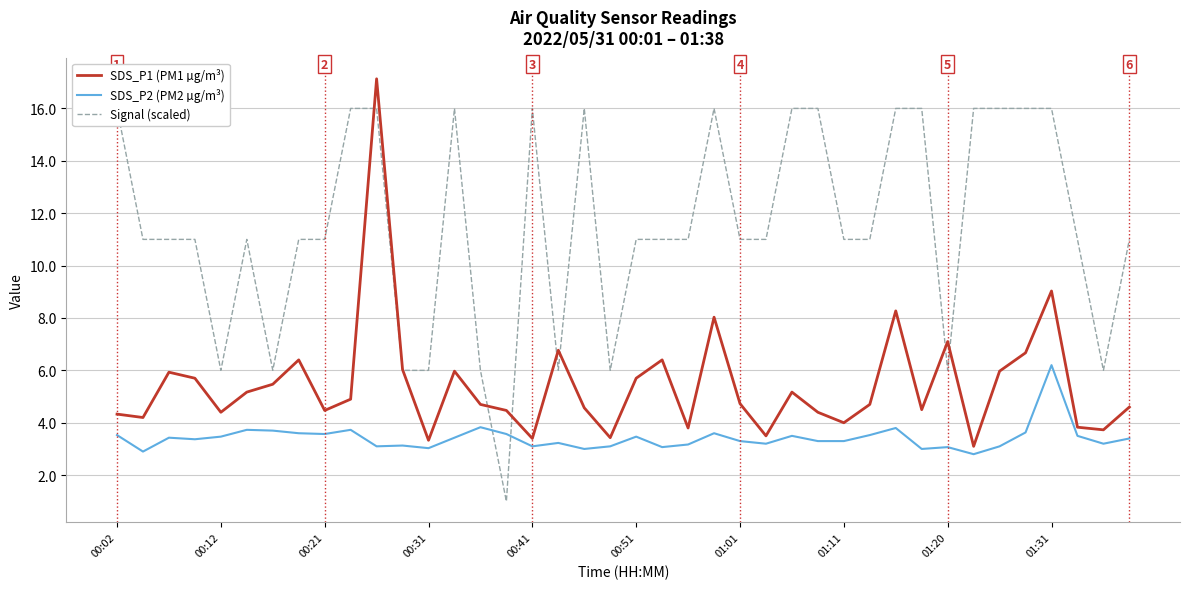

How many lines are shown in the chart?

3